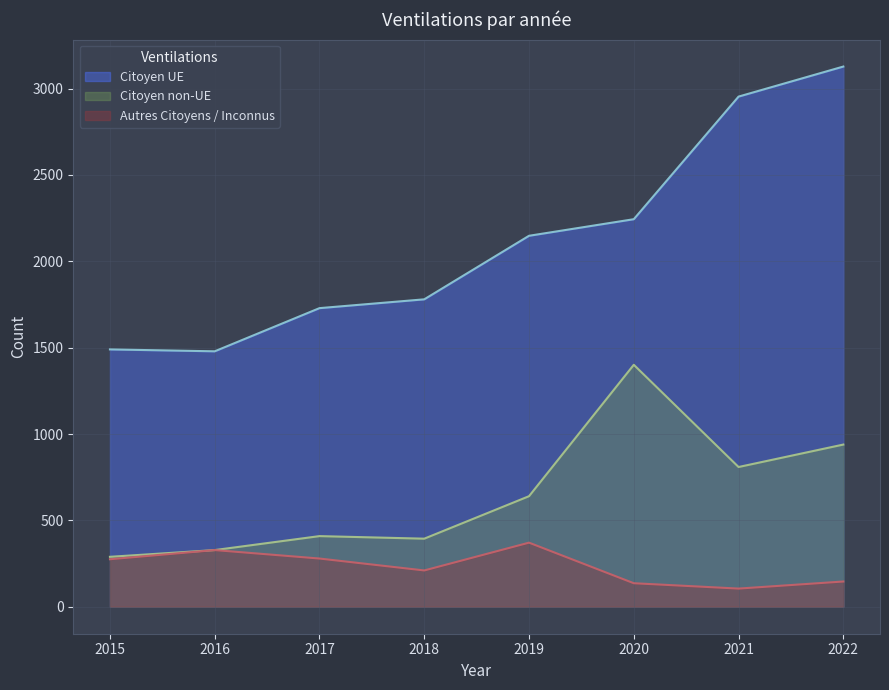

True or false: Citoyen UE and Autres Citoyens / Inconnus intersect in this chart.

False